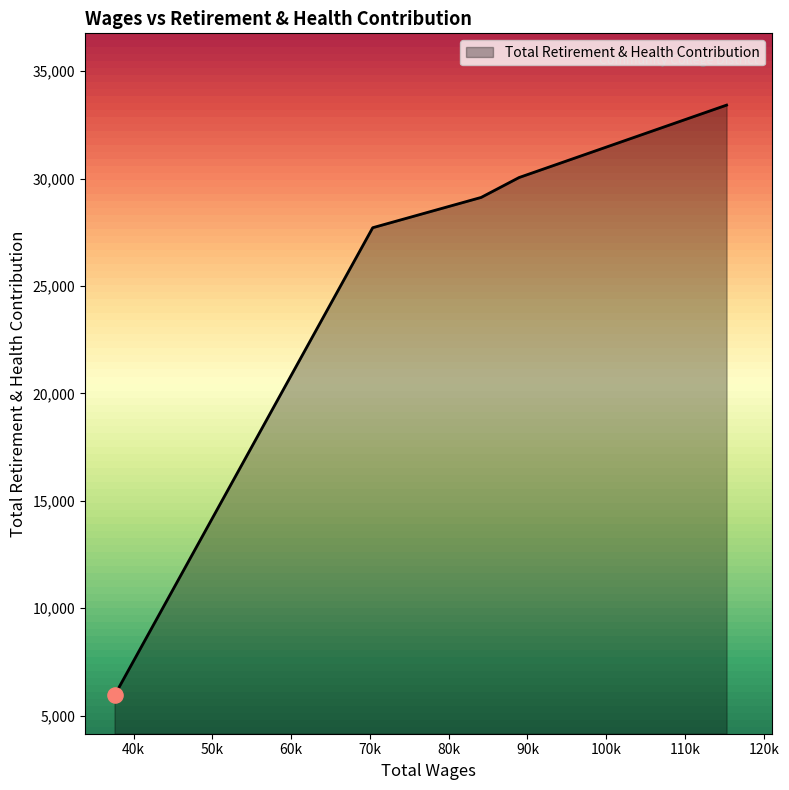

What is the greatest value displayed?

33418